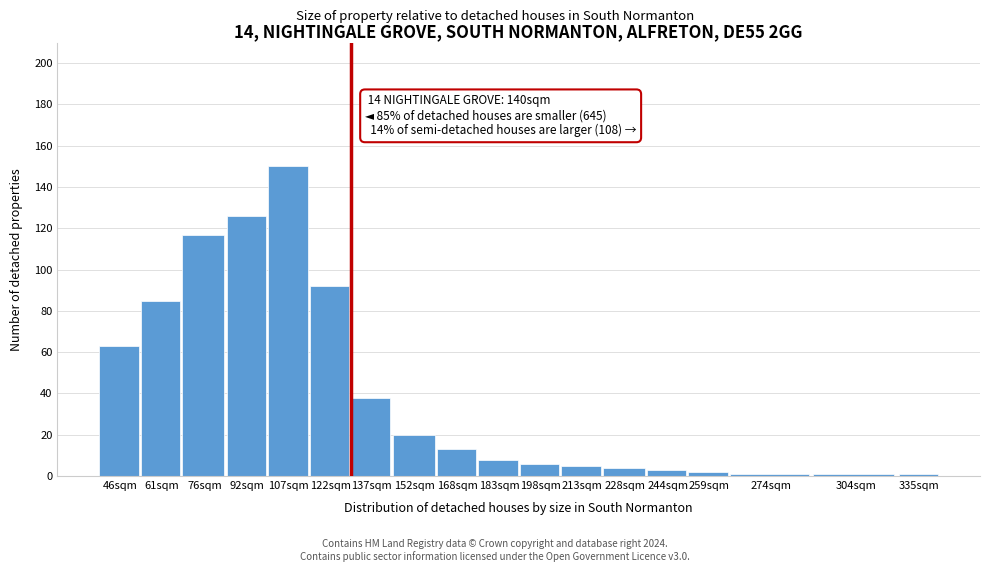

Reading left to right, list all the values displayed in this chart.

63	85	117	126	150	92	38	20	13	8	6	5	4	3	2	1	1	1